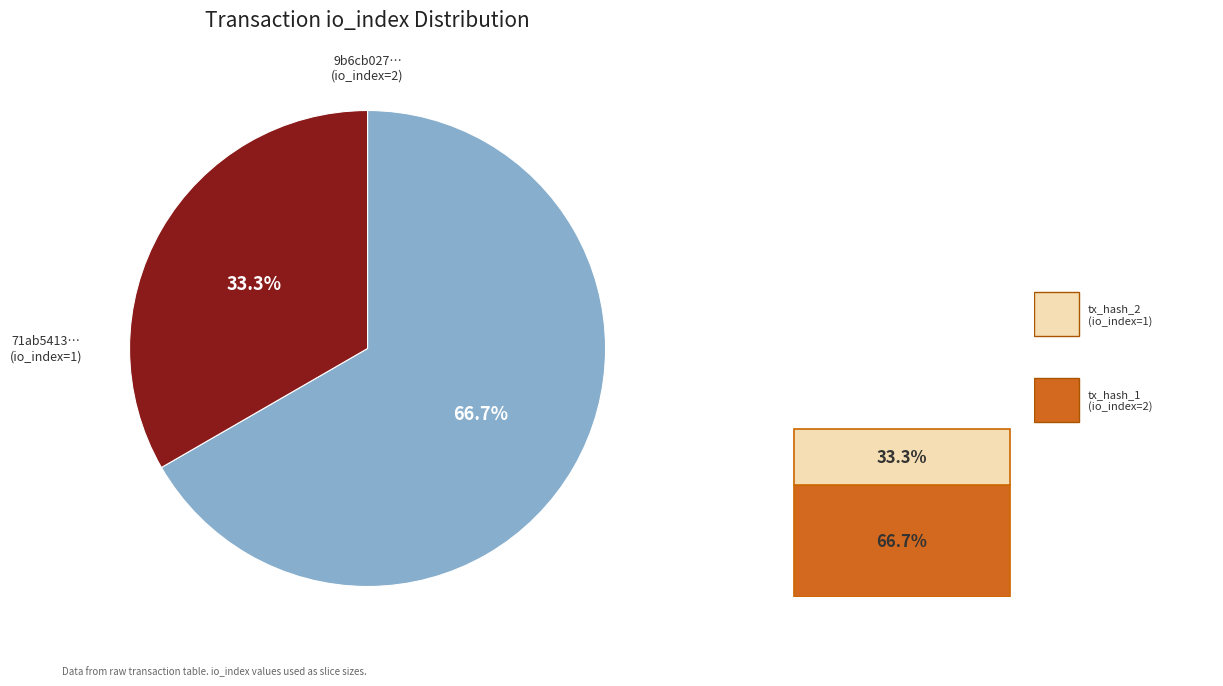

To the nearest percent, what is the average slice percentage?

50%